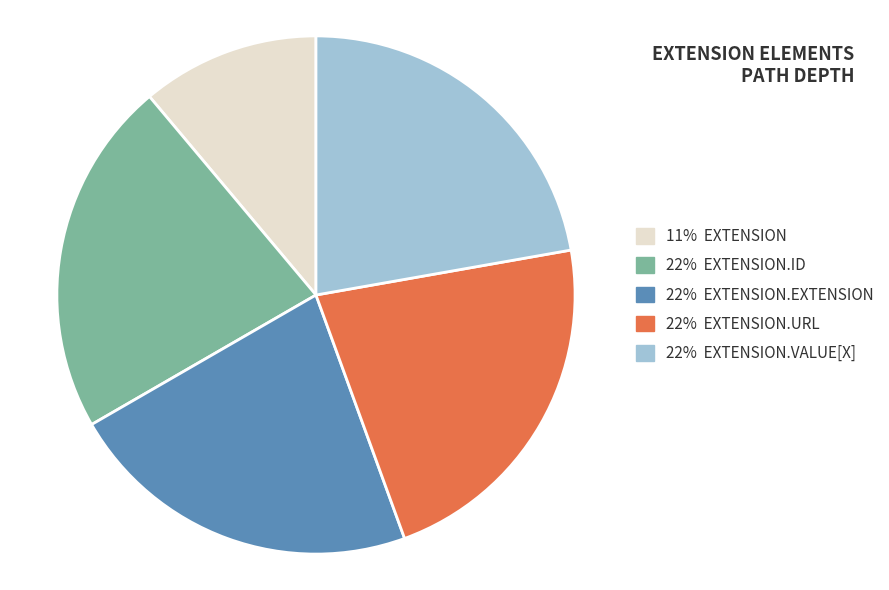

Is there a majority slice in this chart?

No